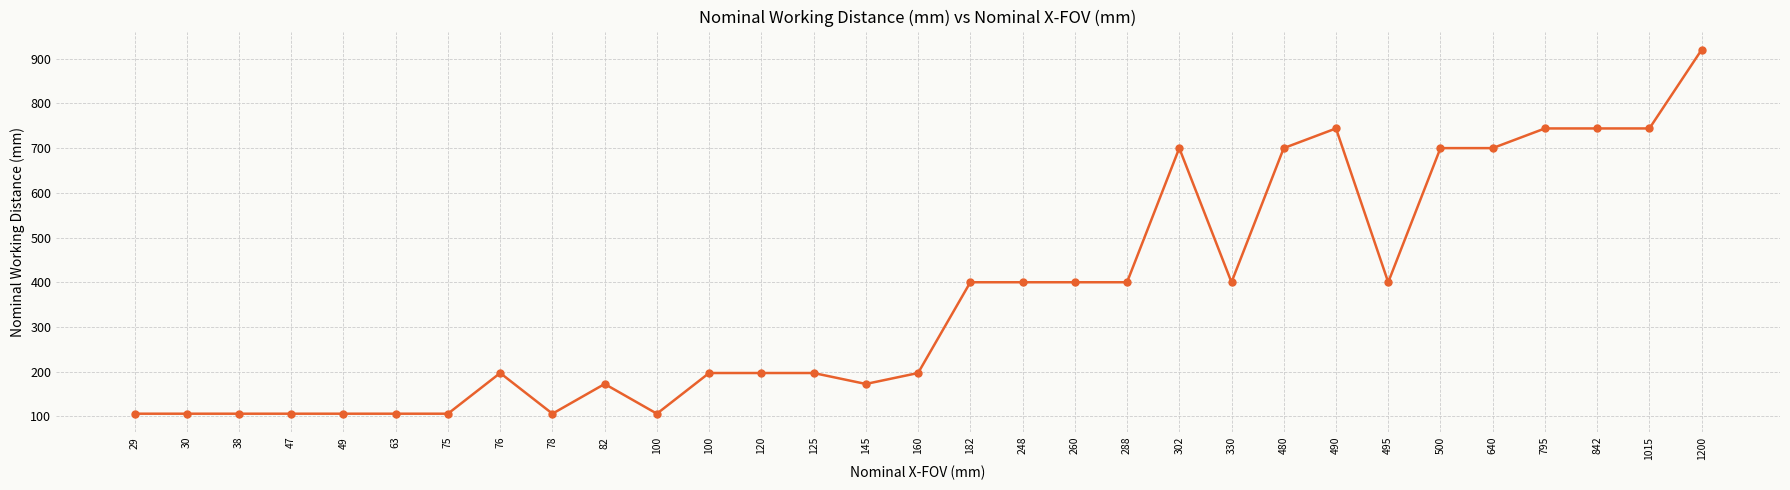

At which label is the value closest to 513?

182